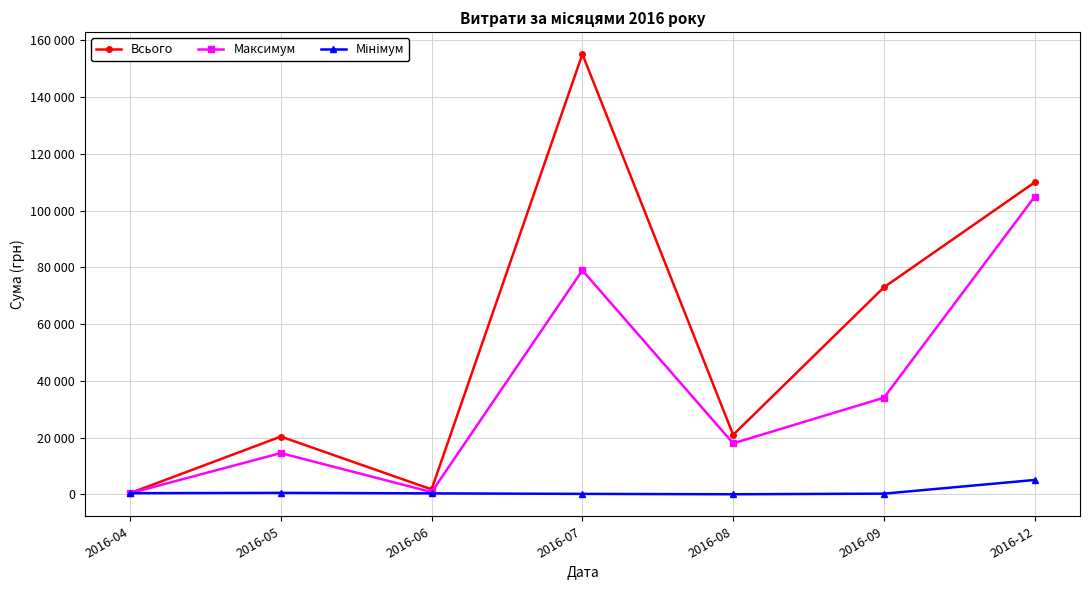

True or false: Максимум and Всього cross at least once.

False